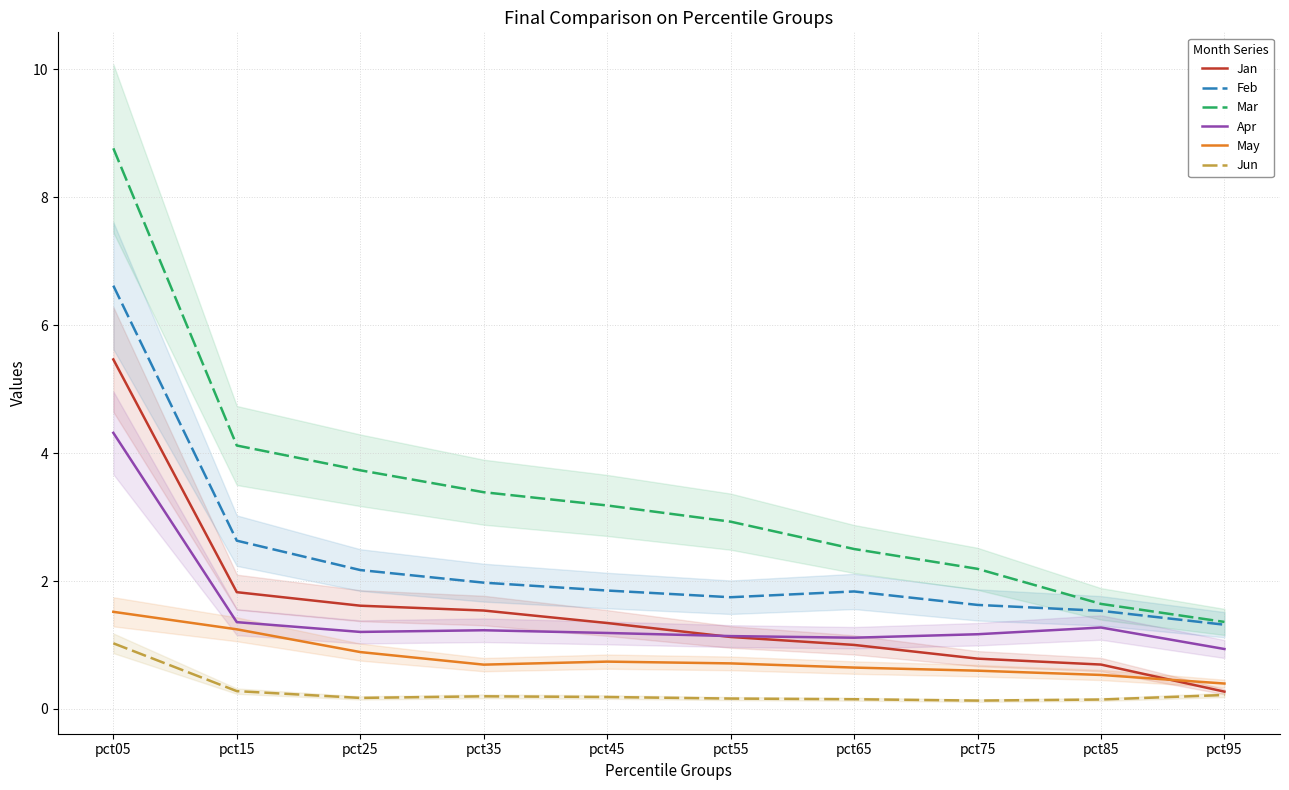

Which category has the lowest value across all series?

pct75